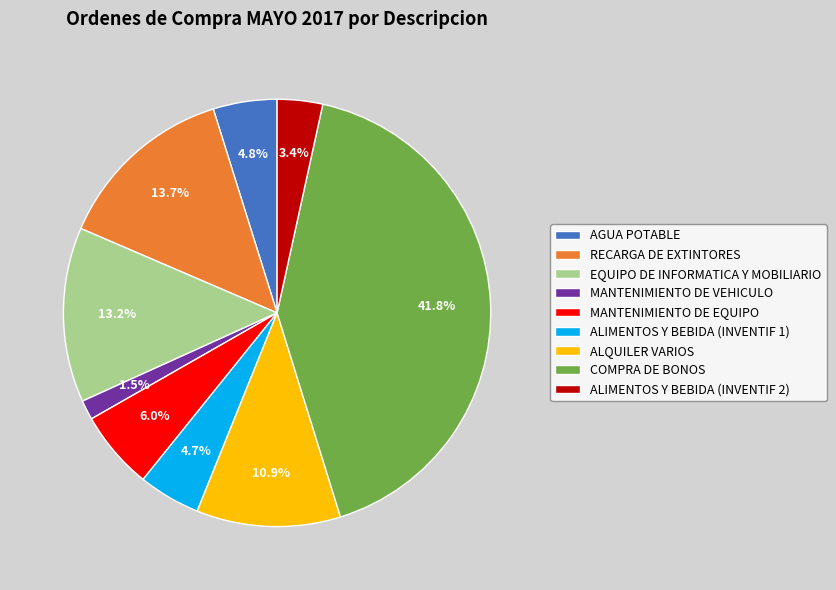

To the nearest percent, what percentage of the pie is RECARGA DE EXTINTORES?

14%